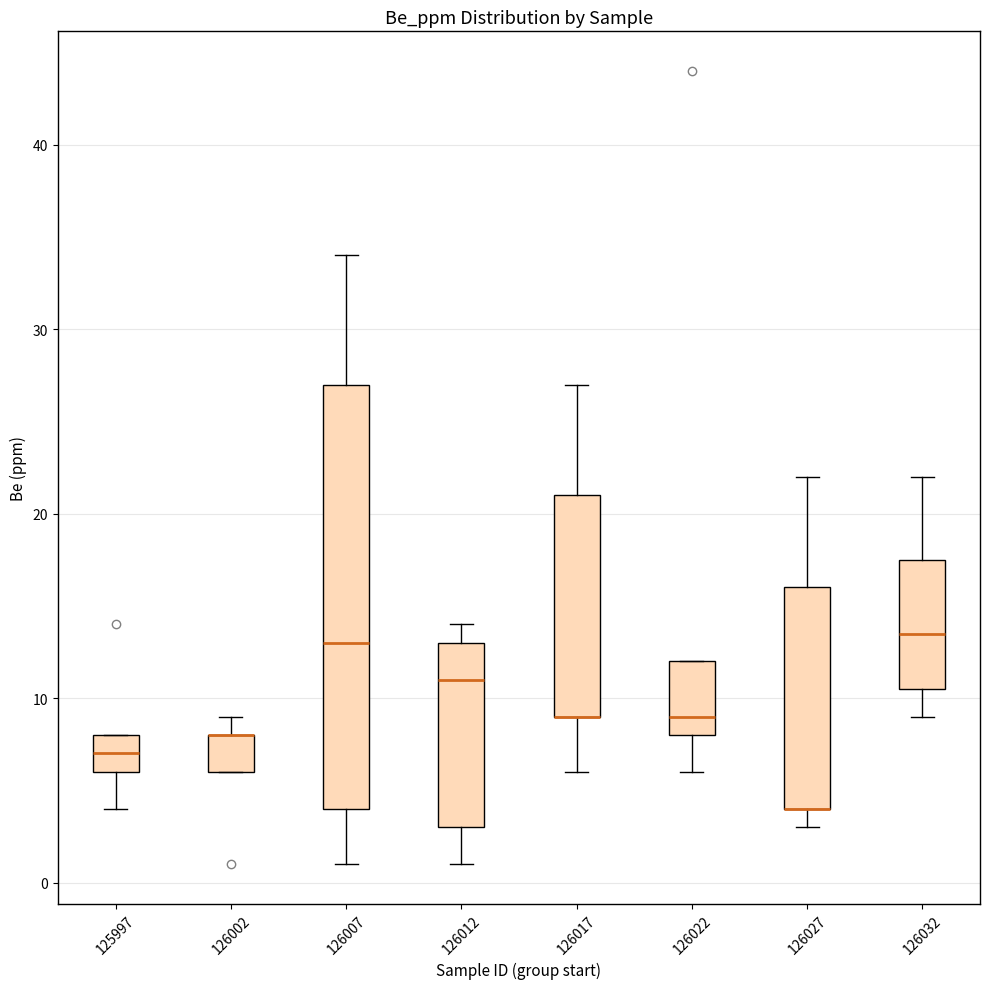

Comparing the boxes themselves (not the whiskers), which one is the tallest?

126007